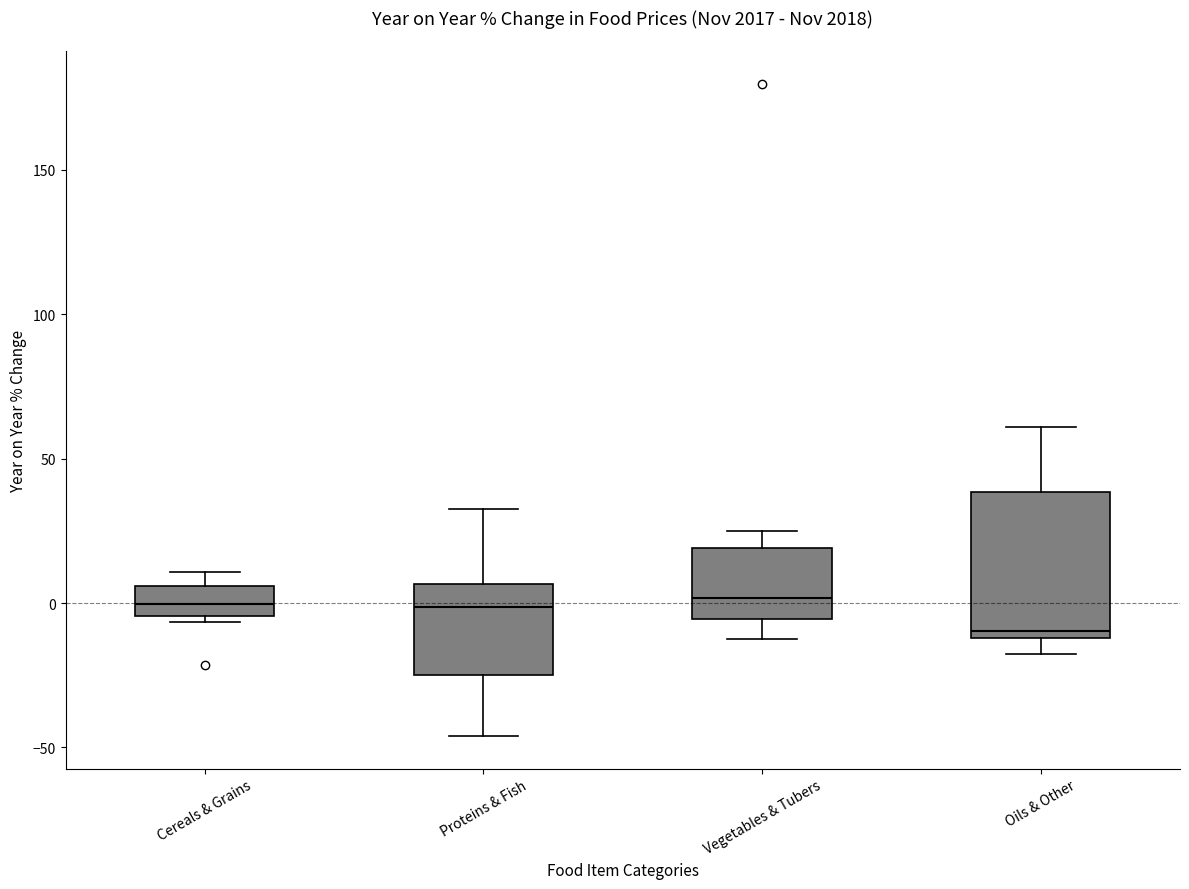

Reading left to right, transcribe this box plot: for each box, give where its median line is, the range the box spans, and where its two whiskers end, as read against the y-axis. The values are not printed on the chart, so give them approximately, as read against the axis.

Cereals & Grains: median 0, box -5 to 5, whiskers -5 (just below the box's lower edge) to 10
Proteins & Fish: median 0, box -25 to 5, whiskers -45 to 35
Vegetables & Tubers: median 0, box -5 to 20, whiskers -10 to 25
Oils & Other: median -10 (just above the box's lower edge), box -10 to 40, whiskers -20 to 60